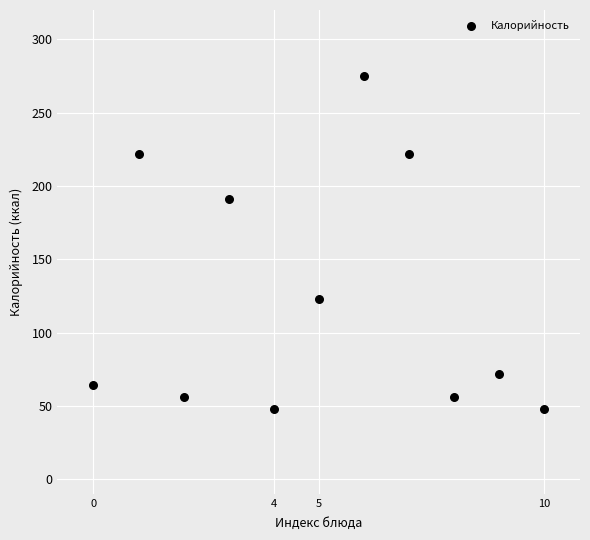

What is the range of Y values (max minus min)?

227